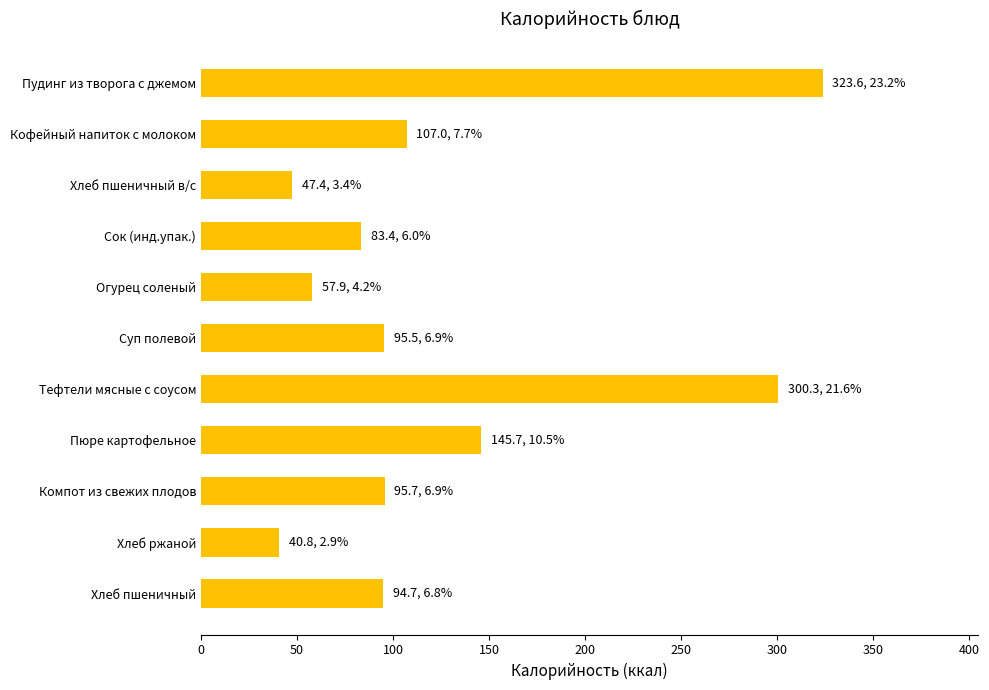

What is the smallest value displayed?

40.8